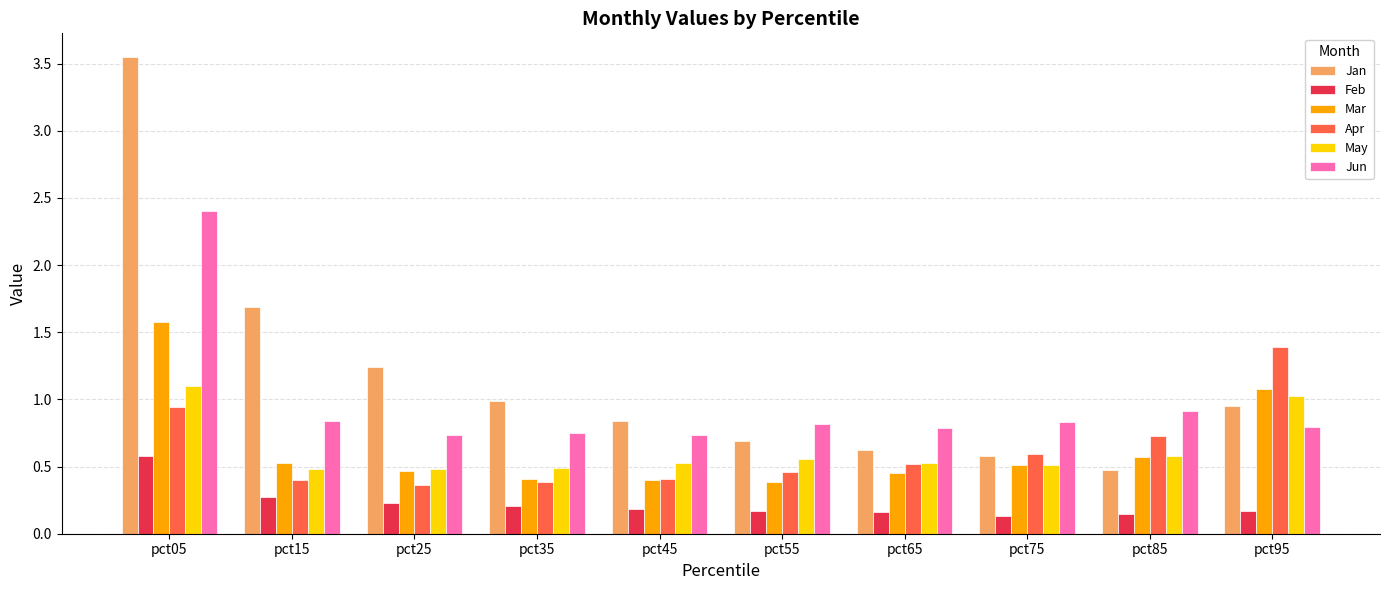

At how many categories does at least one series exceed 0?

10